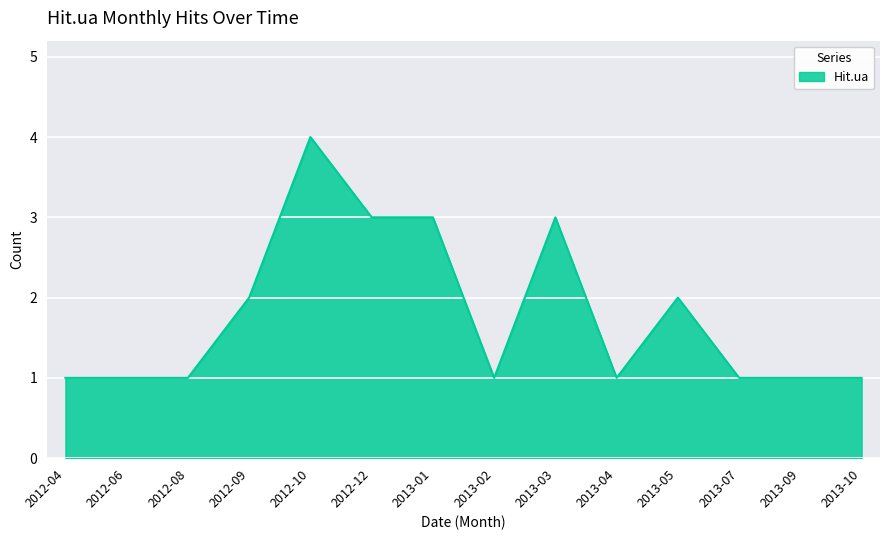

Count the number of data series in this chart.

1